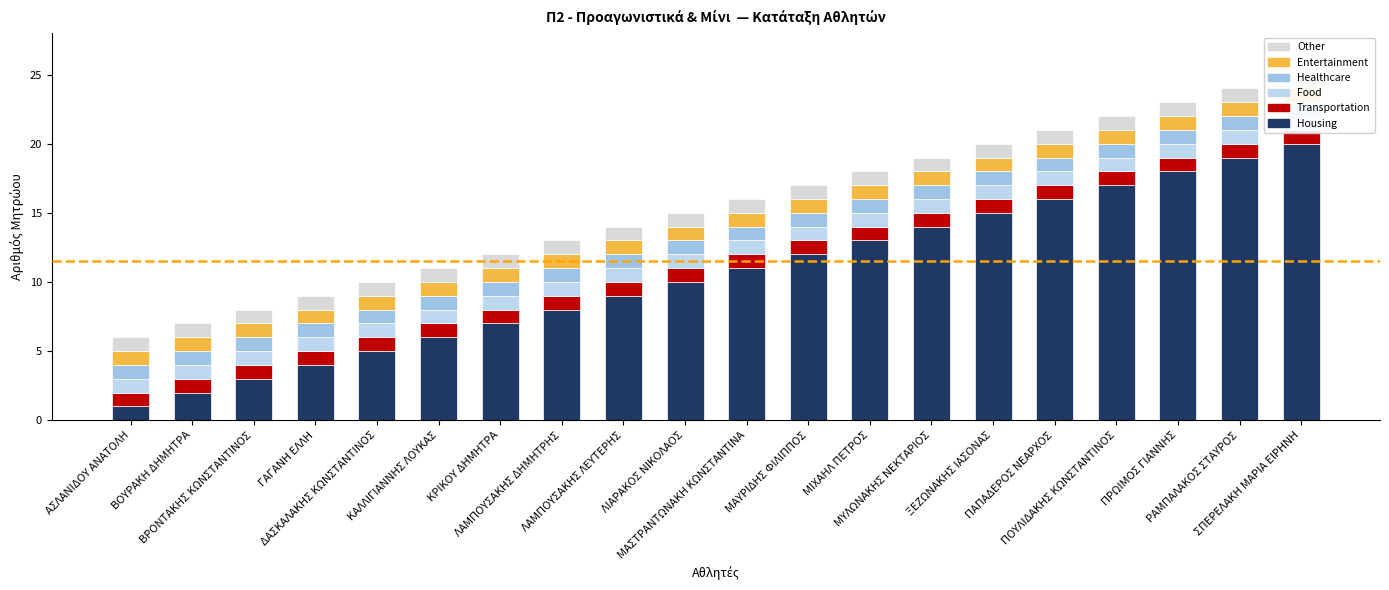

Which series has the widest spread of values?

Housing